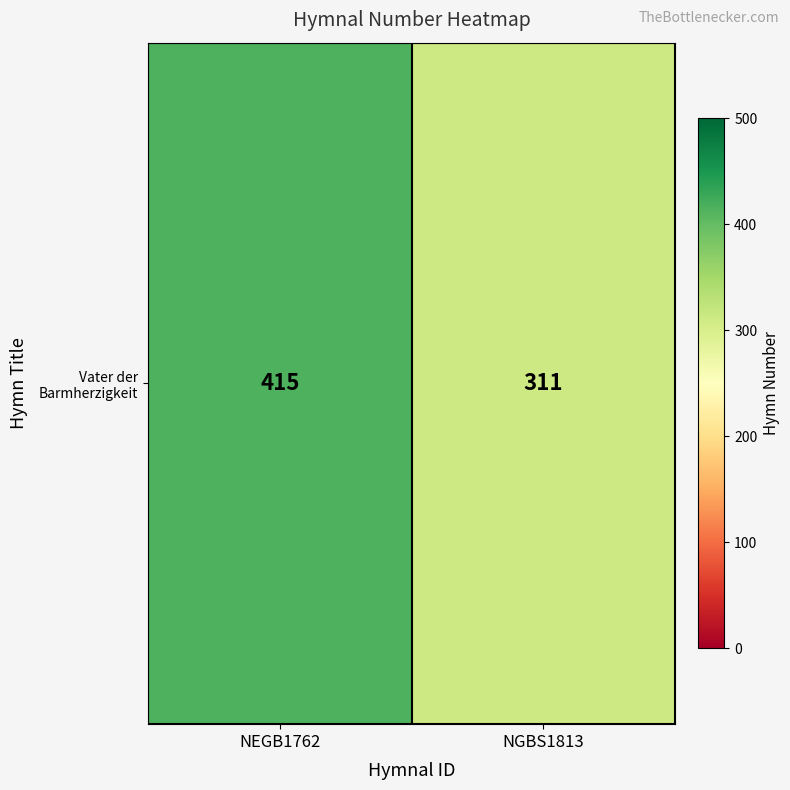

What is the ratio of the value at NGBS1813 to the value at NEGB1762?

0.7